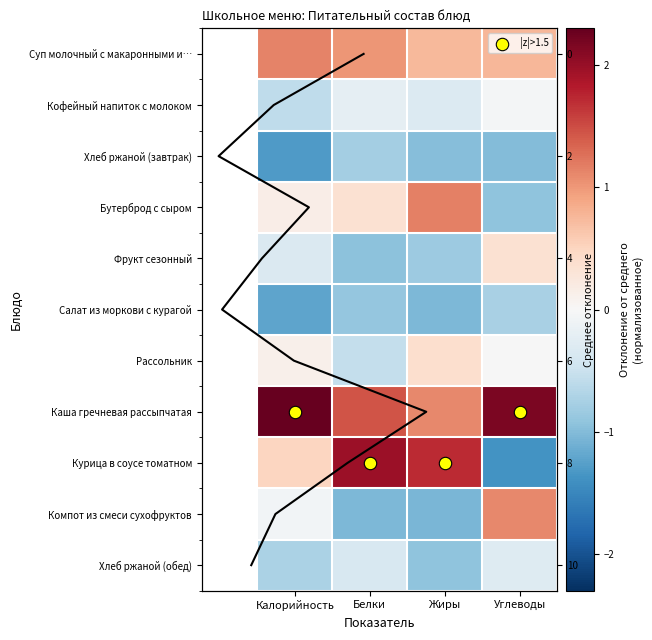

Rank the series at Белки from lowest to highest value.

Компот из смеси сухофруктов, Фрукт сезонный, Салат из моркови с курагой, Хлеб ржаной (завтрак), Рассольник, Хлеб ржаной (обед), Кофейный напиток с молоком, Бутерброд с сыром, Суп молочный с макаронными и…, Каша гречневая рассыпчатая, Курица в соусе томатном